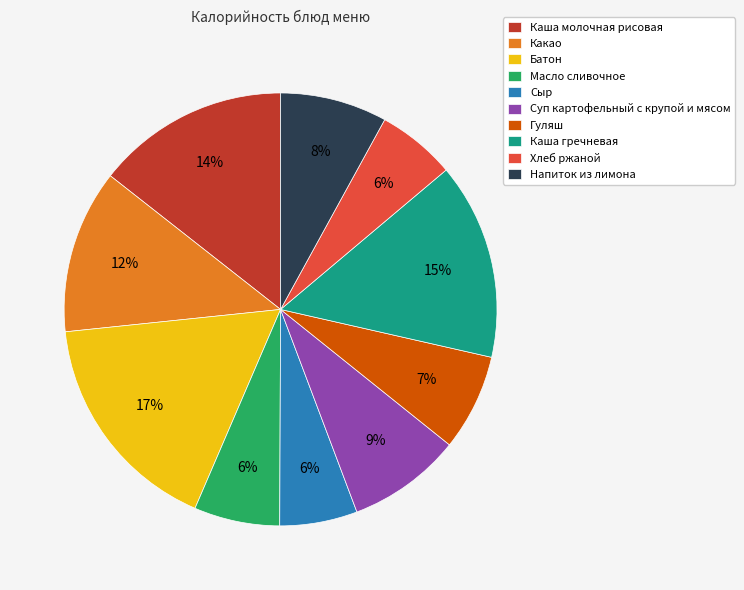

To the nearest percent, what portion does Напиток из лимона represent?

8%